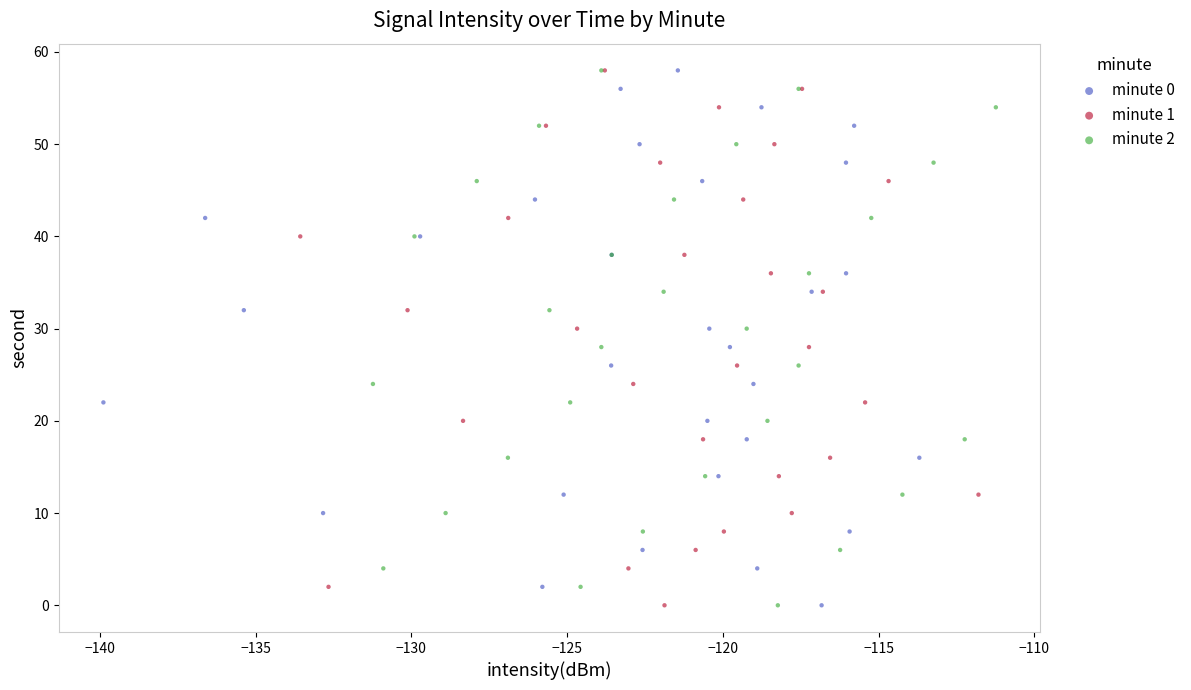

What are all the series names shown in the legend?

minute 0, minute 1, minute 2